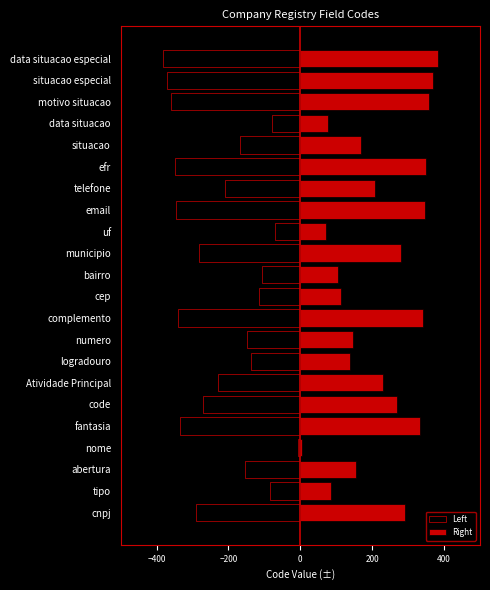

What is the difference between the maximum and minimum values in the Left series?

376.5